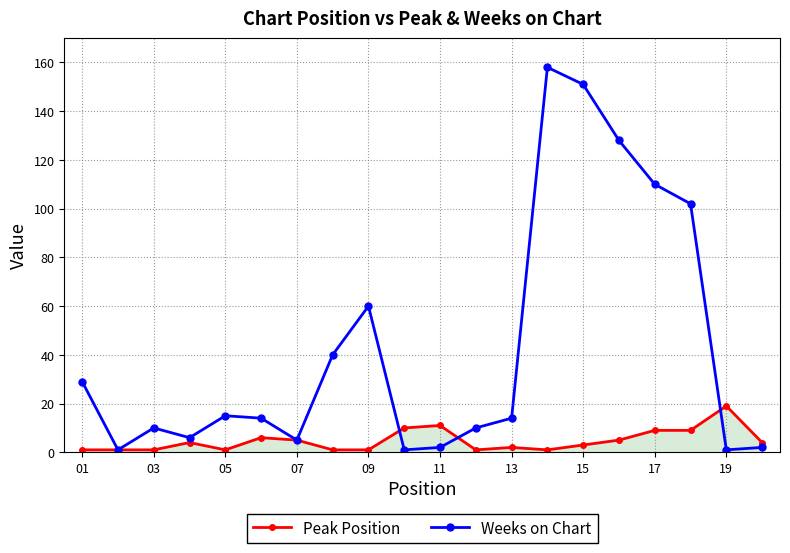

What is the average value of the Peak Position series?

5